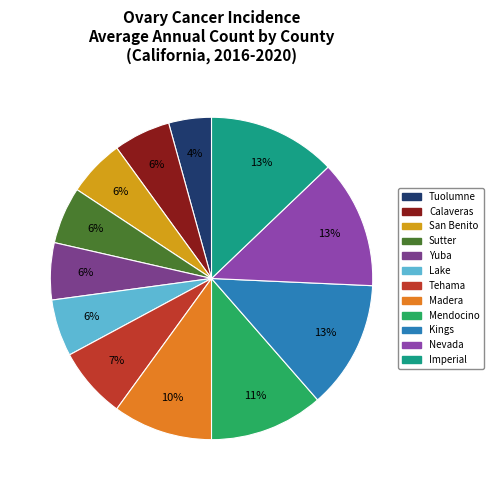

To the nearest percent, what is the difference between the largest and smallest slice percentages?

9%